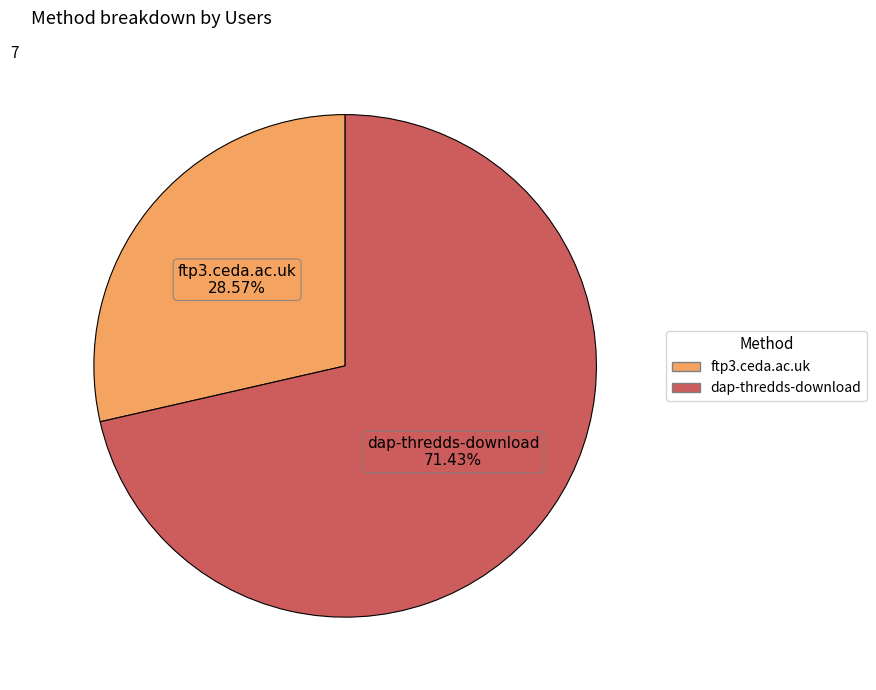

How many slices are in this pie chart?

2